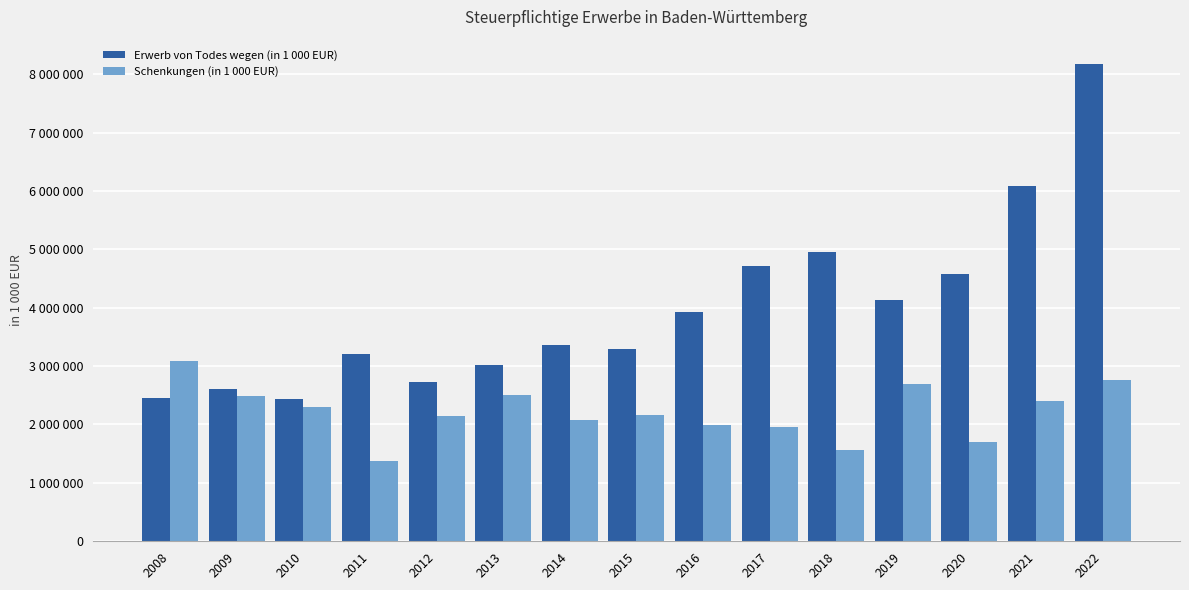

At which label is Schenkungen (in 1 000 EUR) closest to 2232171?

2010